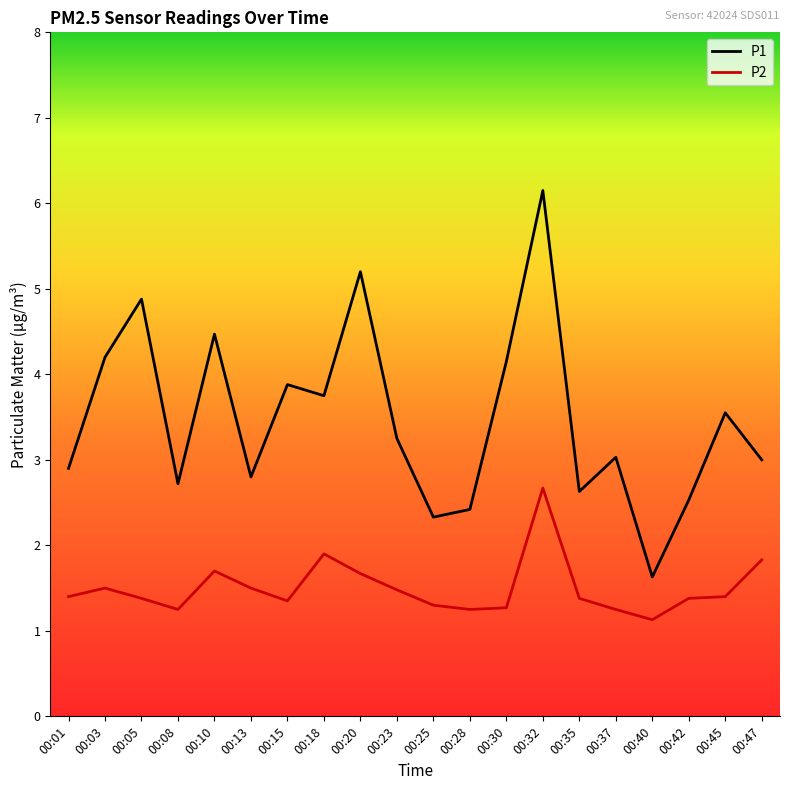

True or false: P2 has more than 0 points higher than both neighbors.

True